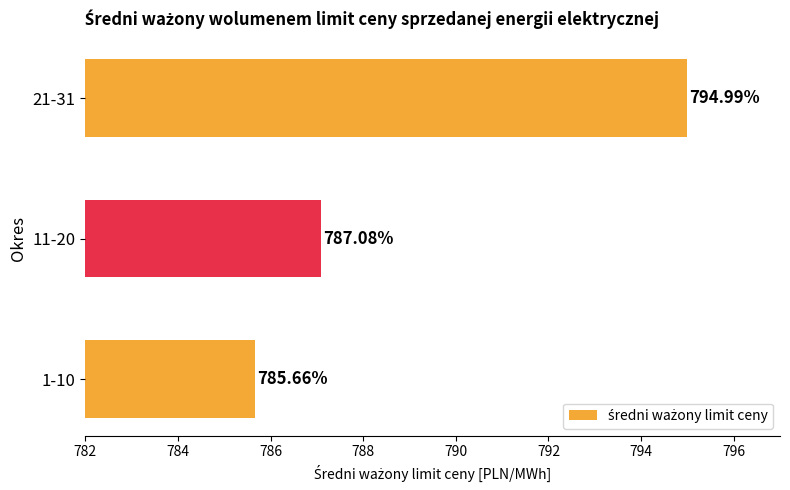

What is the minimum value shown in the chart?

785.7